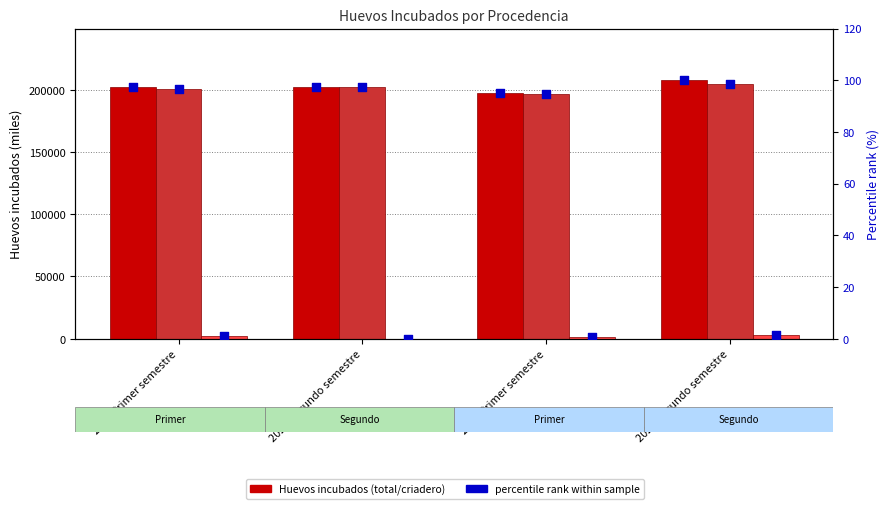

Which series reaches the minimum Y coordinate?

percentile rank within sample